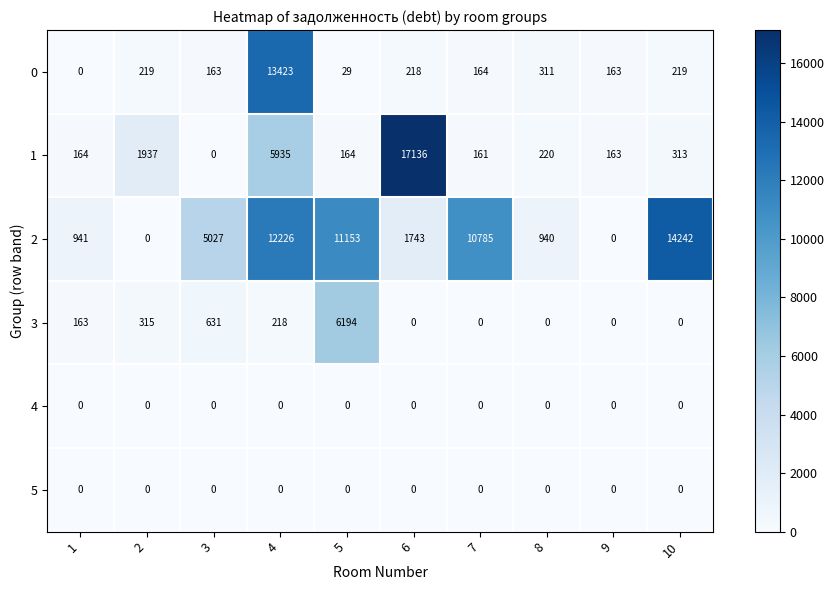

What value does the 0 series have at 9?

163